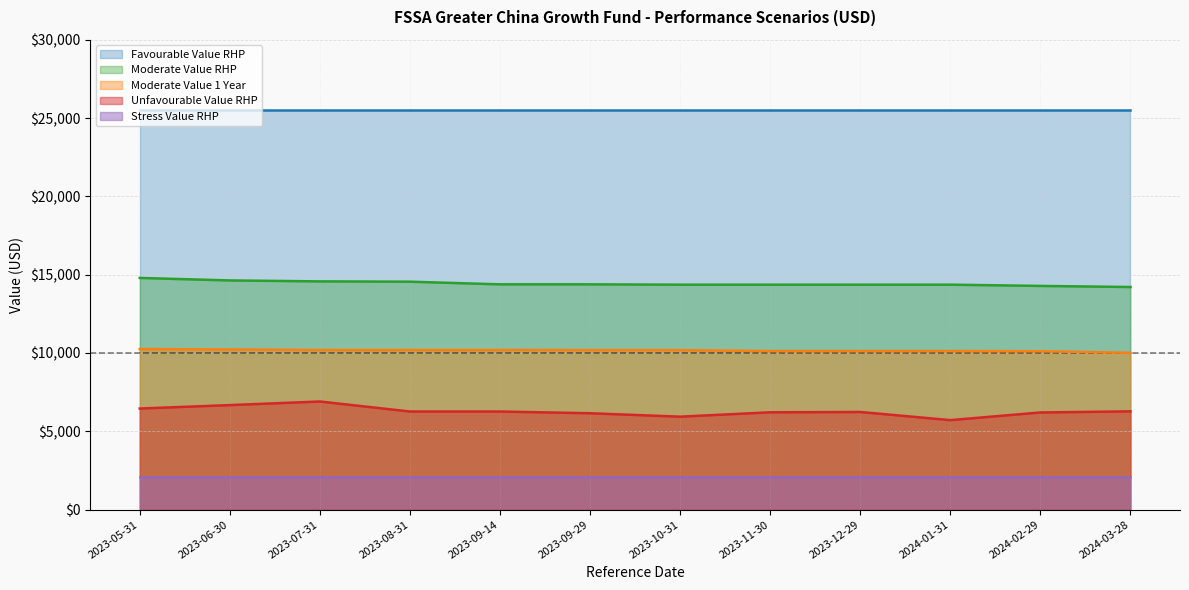

What is the spread (max minus min) of values at 2023-07-31?

23430